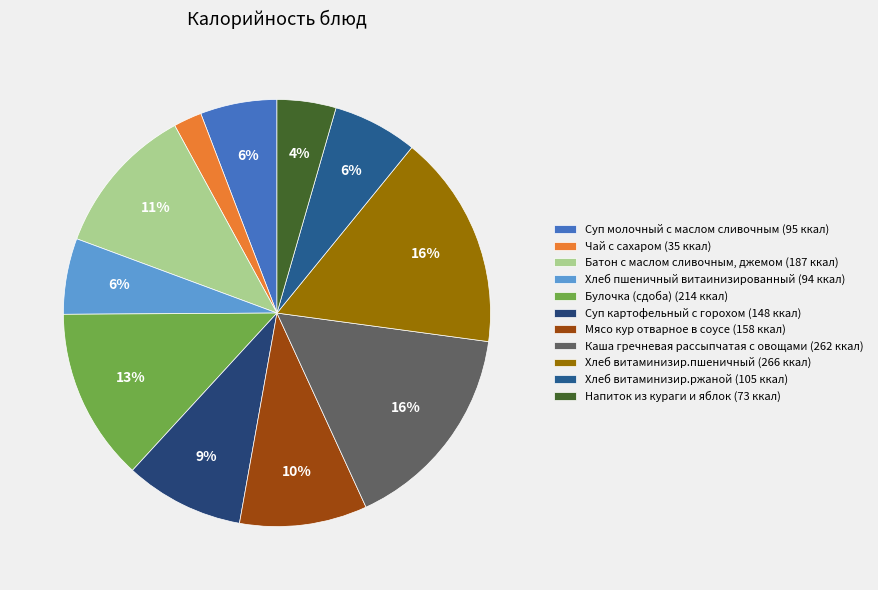

Is there any slice that represents more than half of the pie?

No